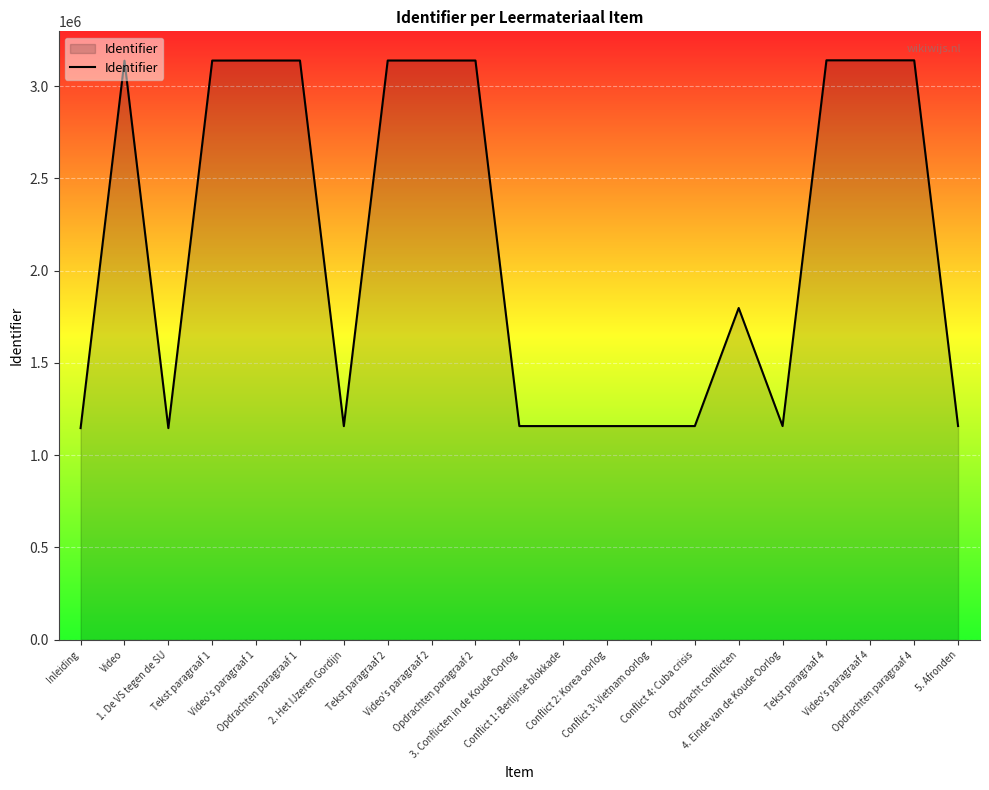

What is the maximum value shown in the chart?

3139320